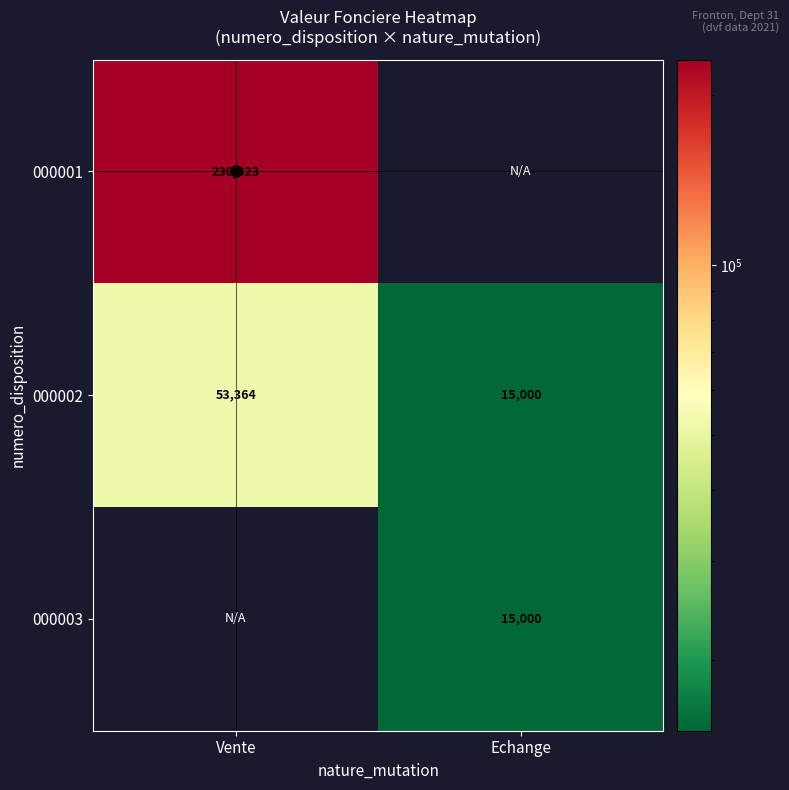

At how many categories does at least one series exceed 141978?

1